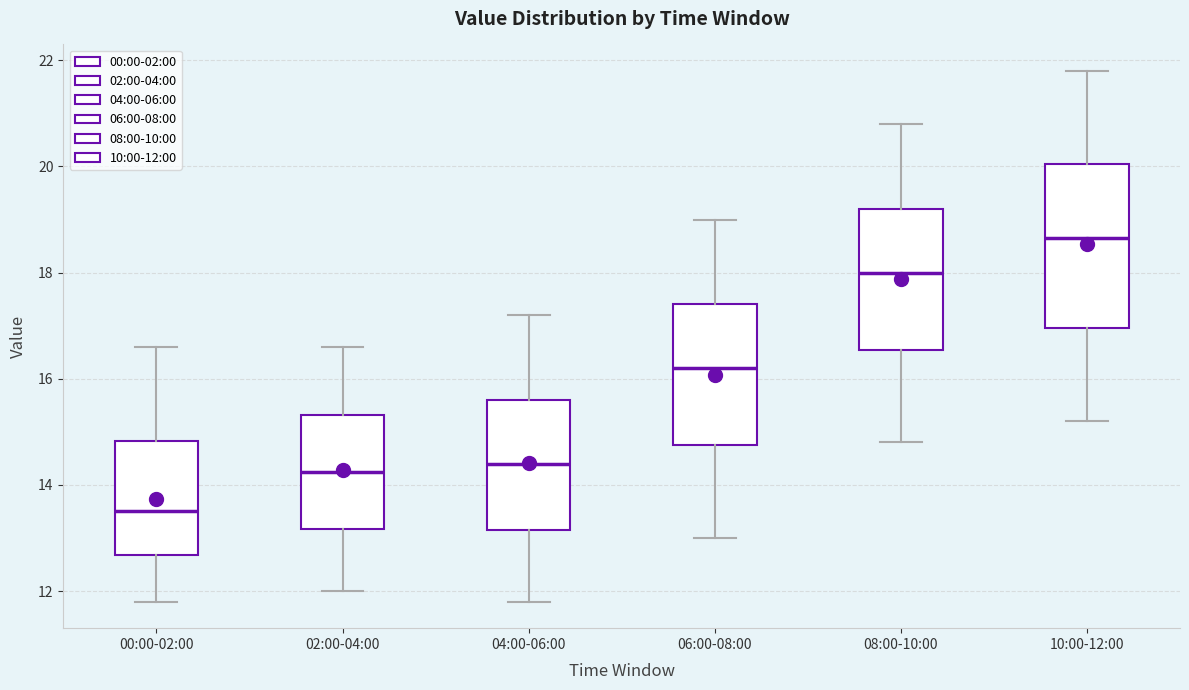

Which box is the tallest, from its lower edge to its upper edge?

10:00-12:00